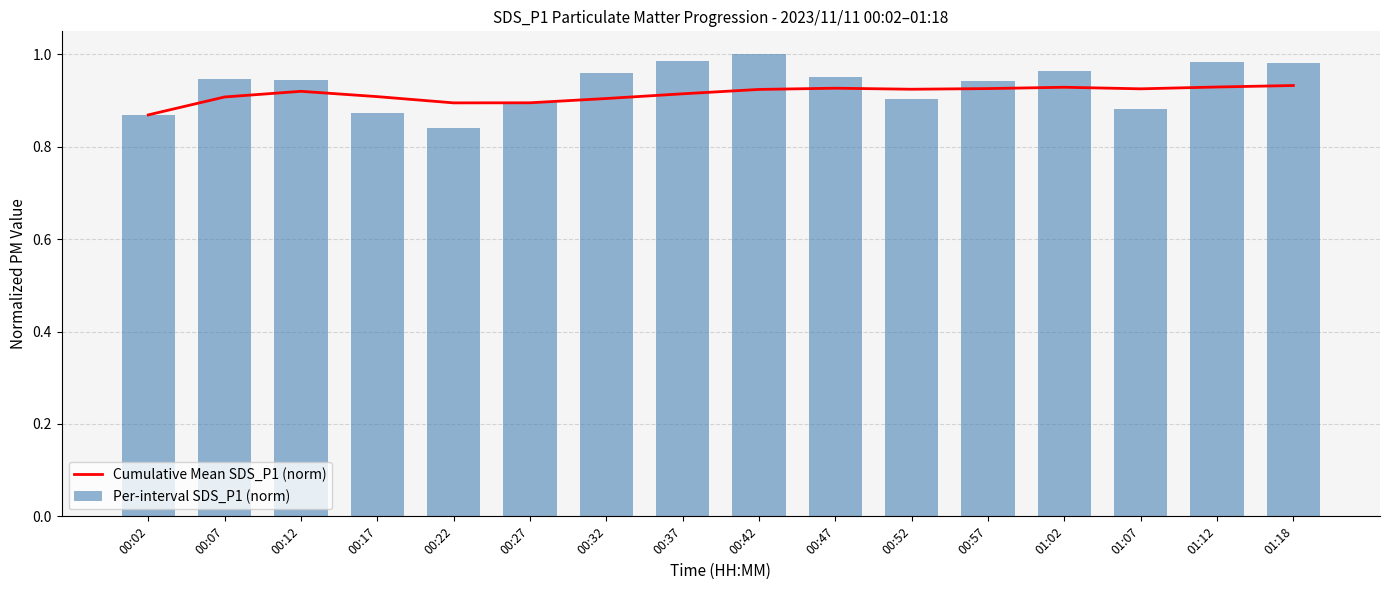

At 00:47, list the series in order from largest to smallest.

Per-interval SDS_P1 (norm), Cumulative Mean SDS_P1 (norm)